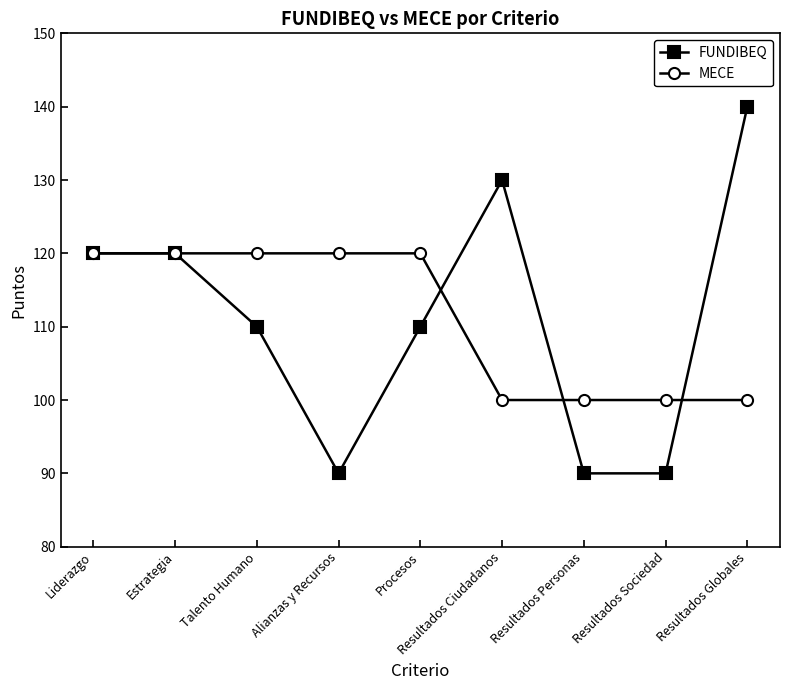

At how many categories does at least one series exceed 119?

7